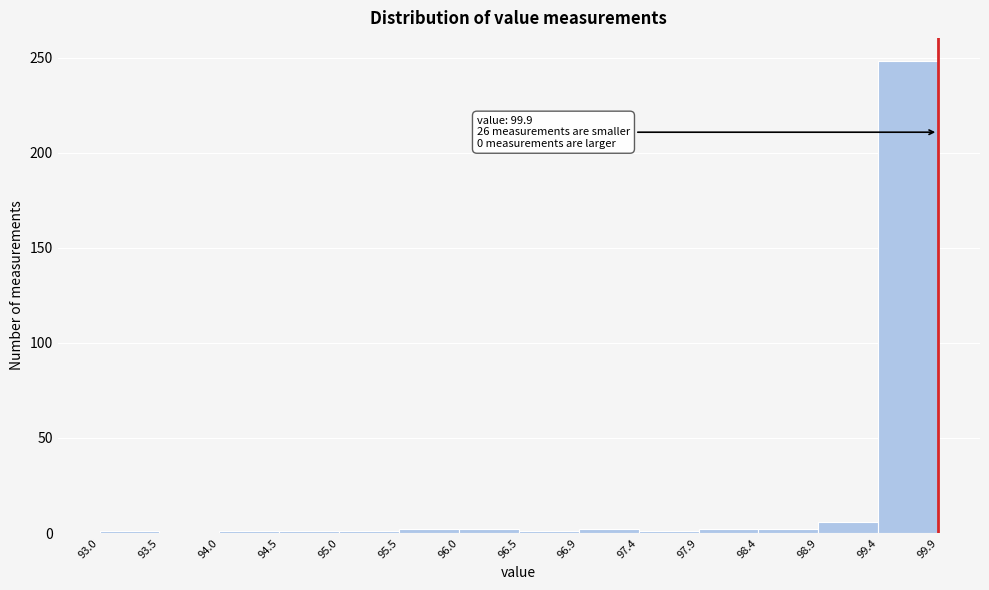

Over which range of the x-axis is the bar tallest?

99.4 to 99.9